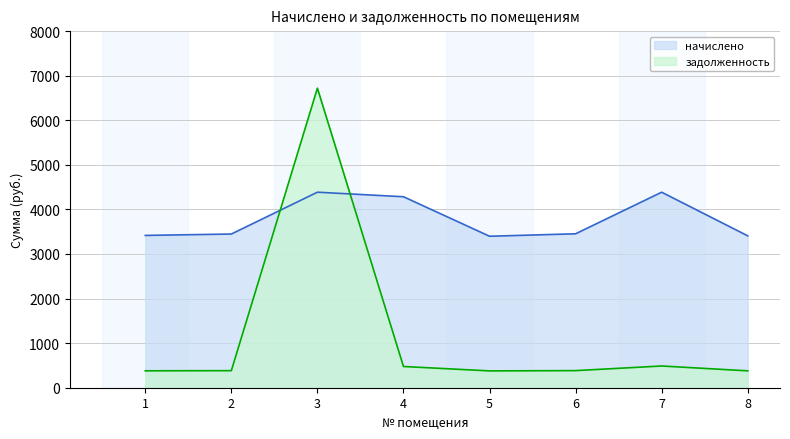

At how many categories does at least one series exceed 605?

8